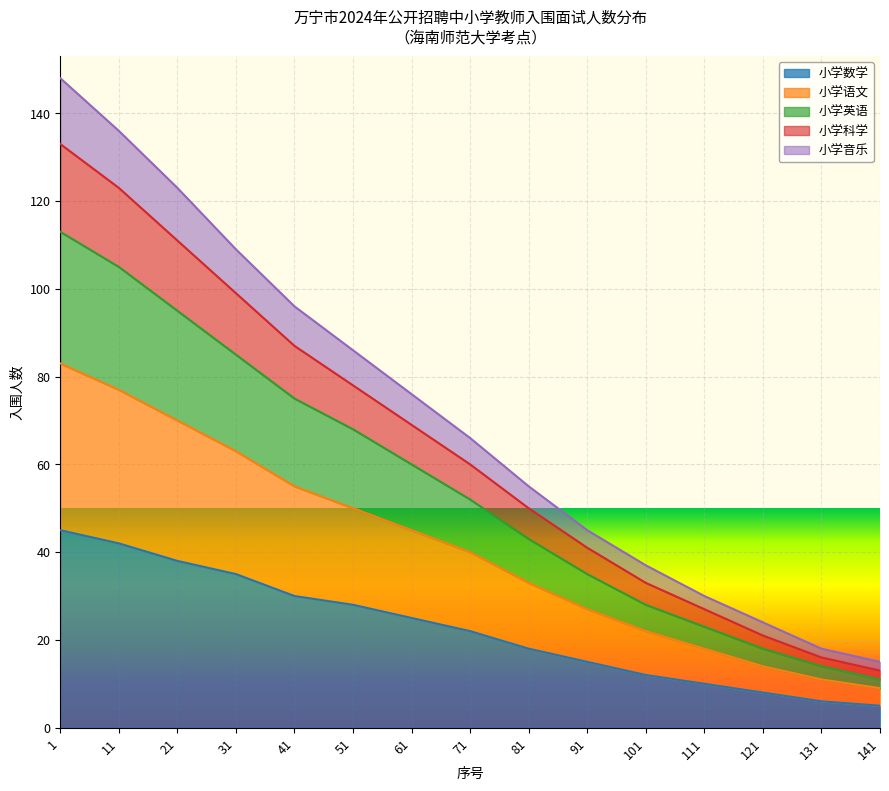

What is the minimum value for 小学数学?

5